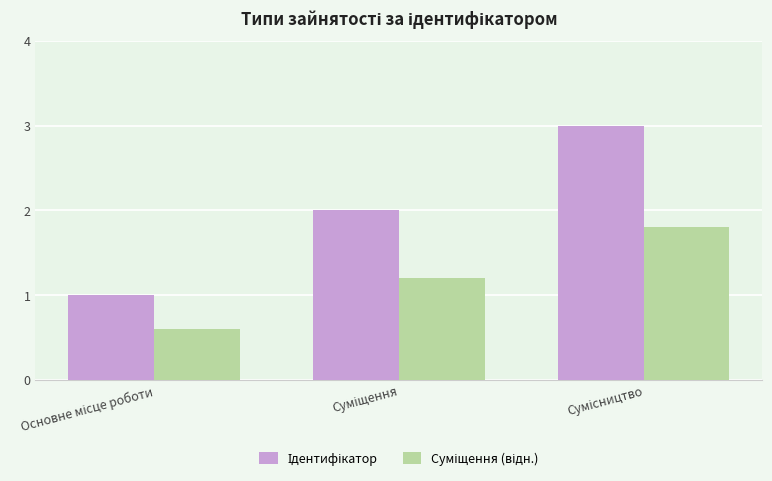

Does the chart contain any negative values?

No